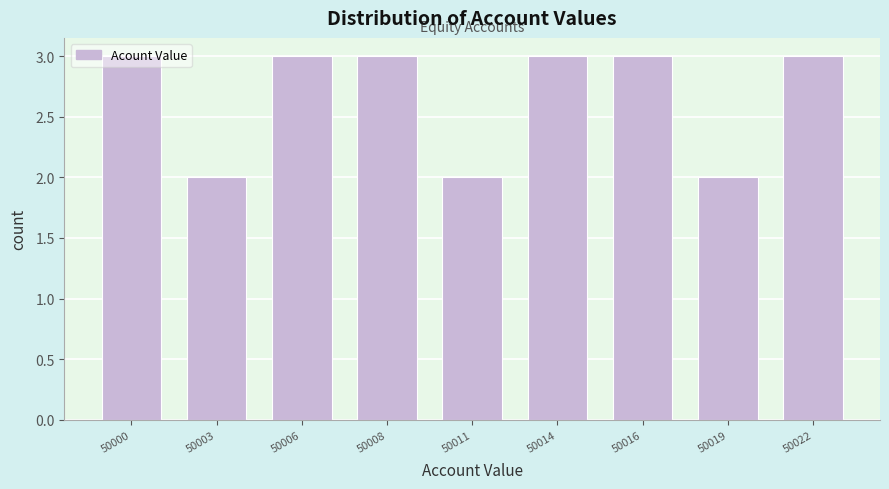

What is the sum of the values at 50022 and 50008?

6